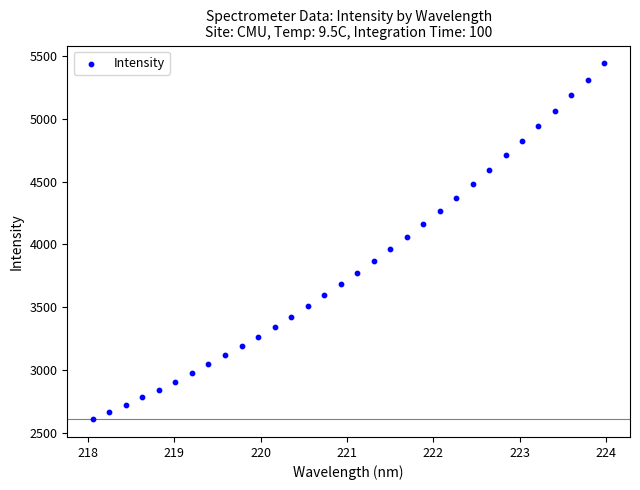

What is the range of X values (max minus min)?

5.9